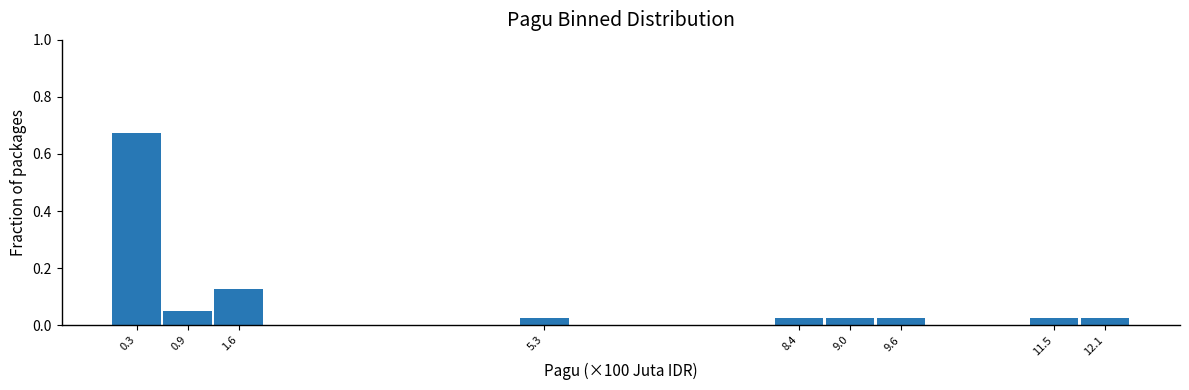

Over which range of the x-axis is the bar tallest?

0.0 to 0.6